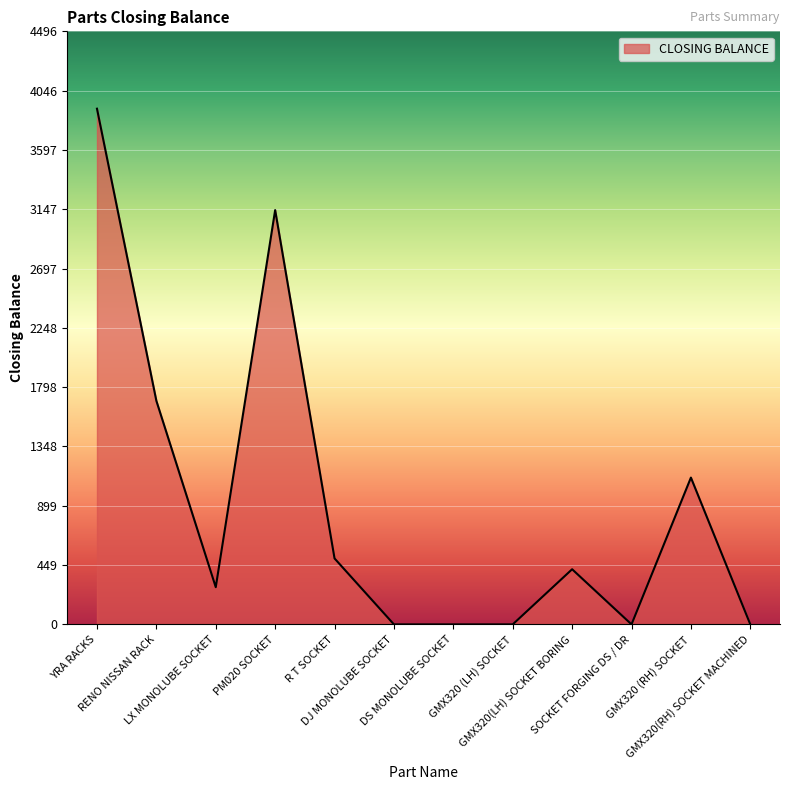

True or false: the data shows 1113 at GMX320 (RH) SOCKET.

True